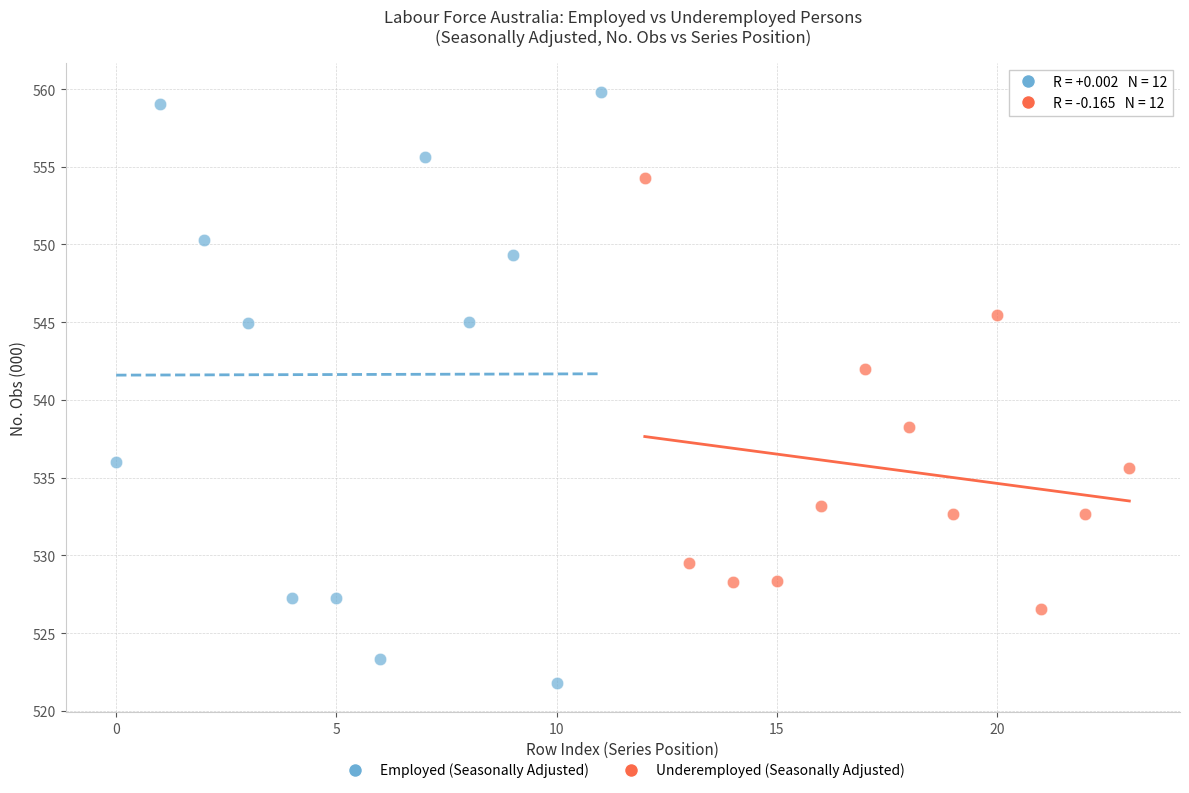

Which series has the largest Y range (max minus min)?

Employed (Seasonally Adjusted)